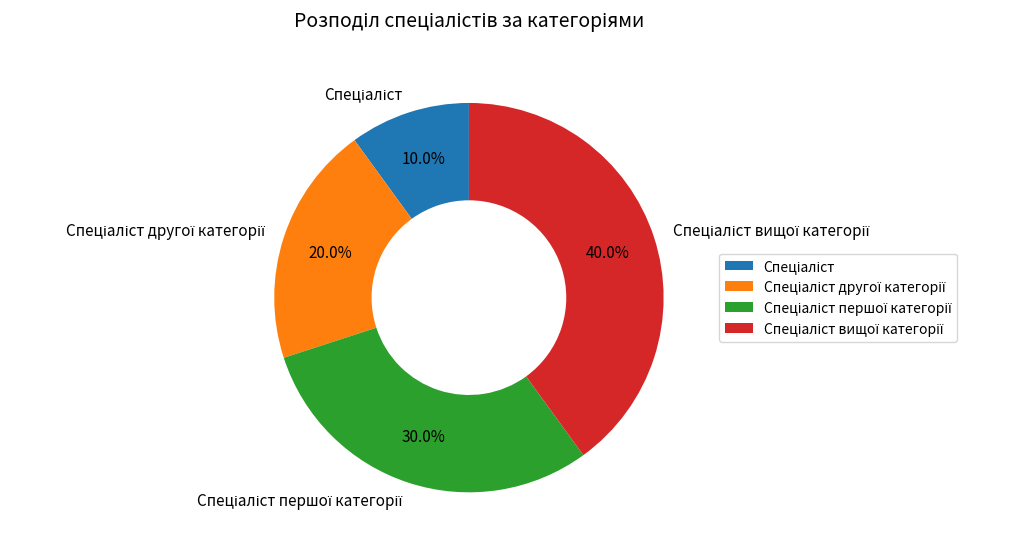

How many slices are in this pie chart?

4